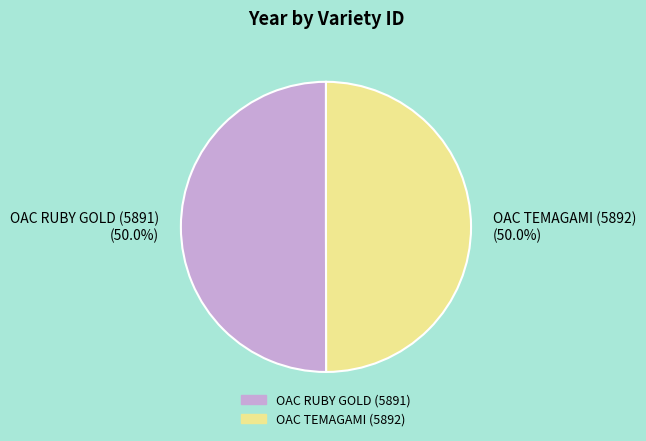

To the nearest percent, what is the average slice percentage?

50%